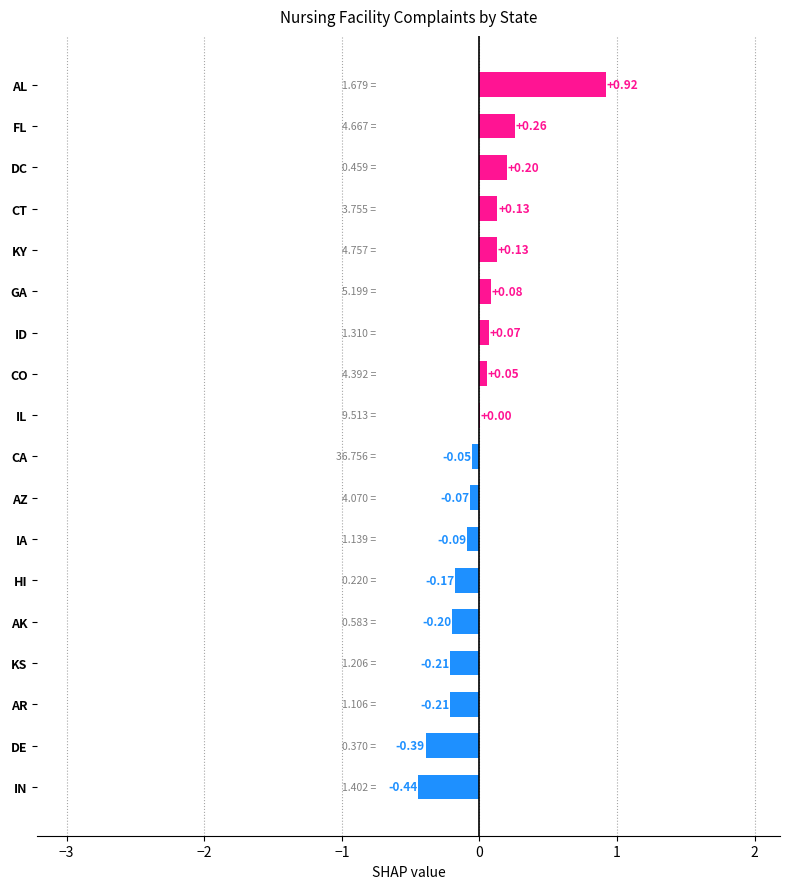

Which has a higher value, KY or IN?

KY